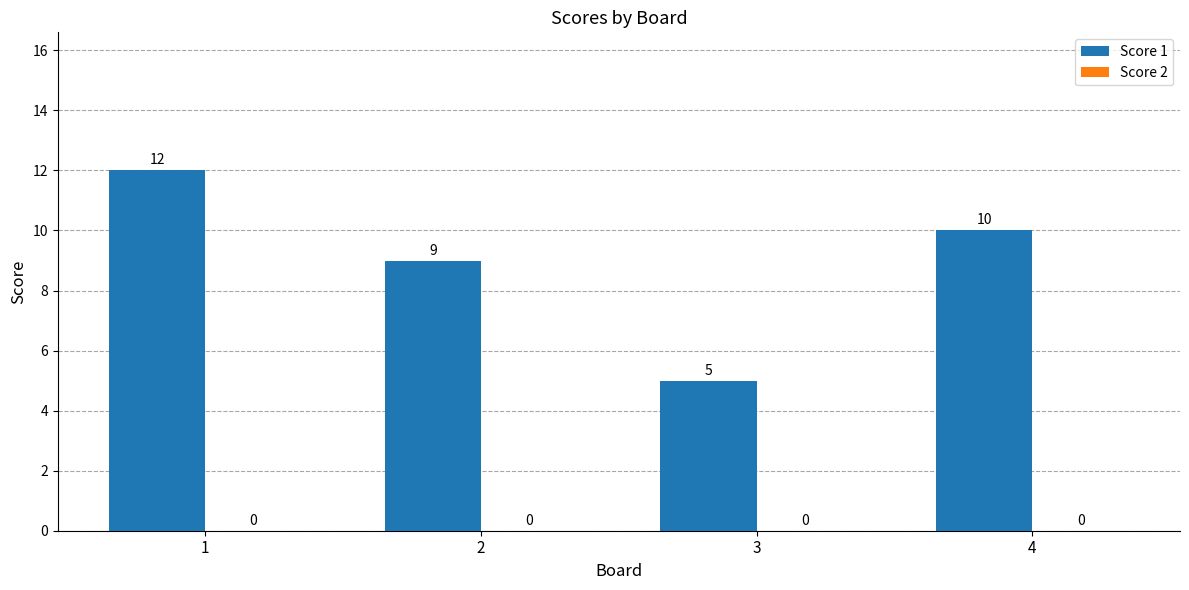

How many values are between 9 and 12?

3